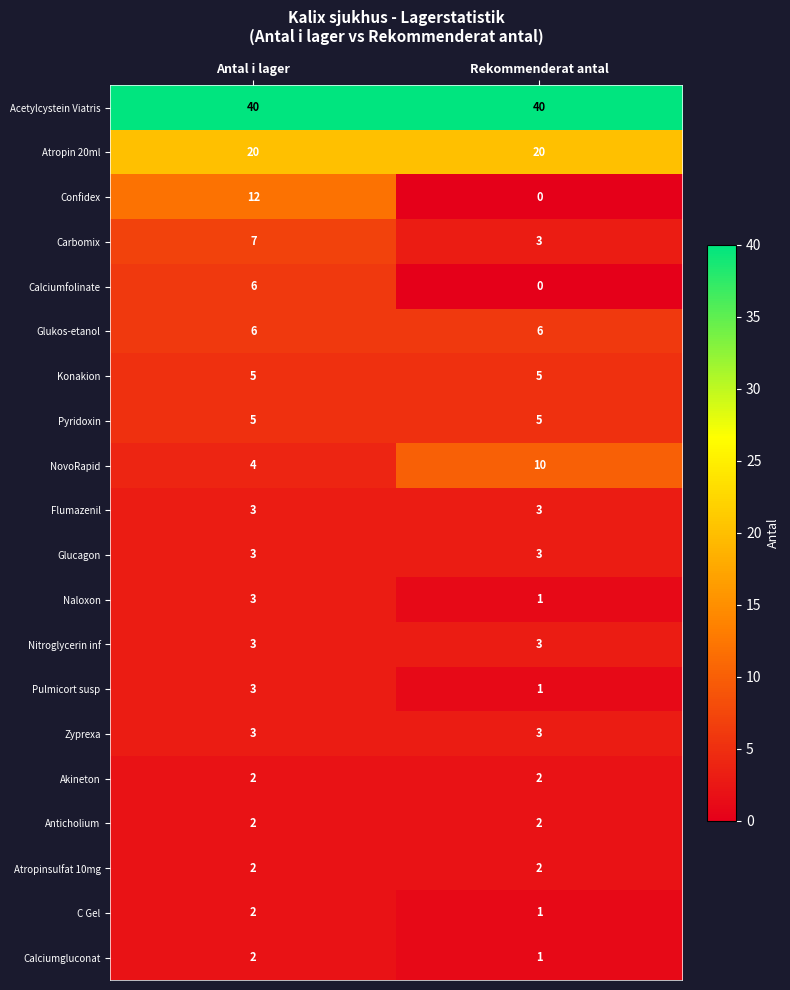

Is it true that Konakion equals 3 at Antal i lager?

False